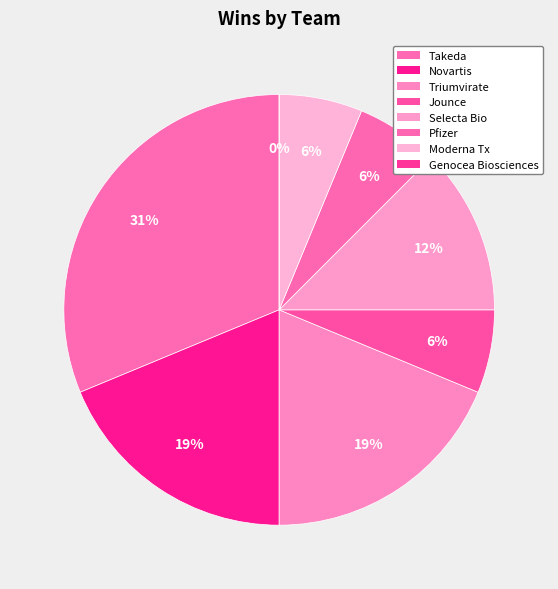

Rank the categories by value from highest to lowest.

Takeda, Novartis, Triumvirate, Selecta Bio, Jounce, Pfizer, Moderna Tx, Genocea Biosciences